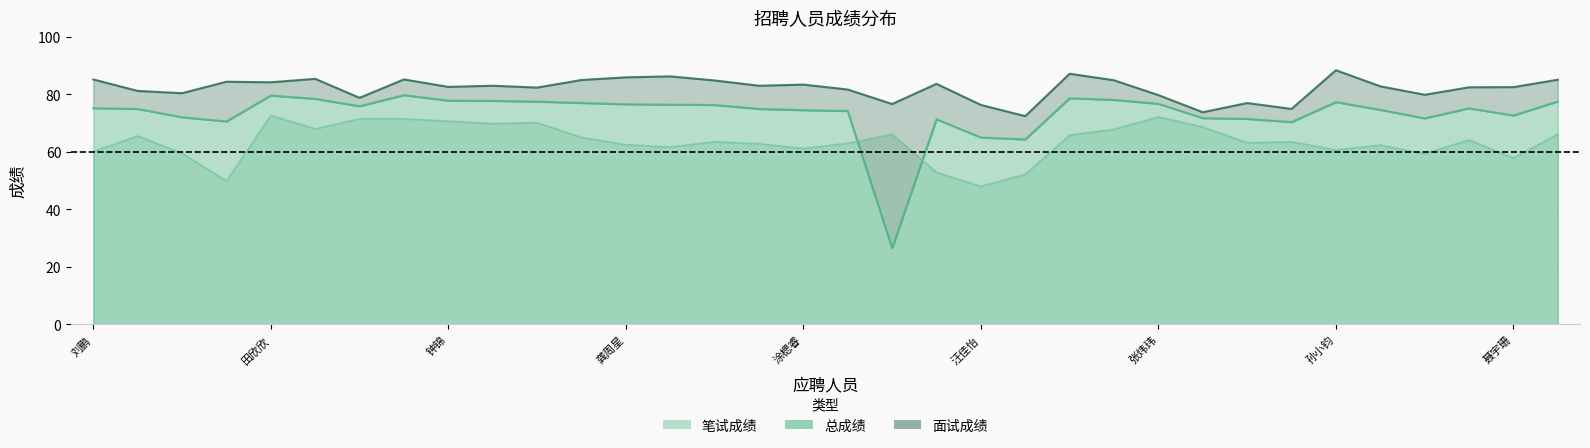

True or false: 笔试成绩 and 面试成绩 cross at least once.

False